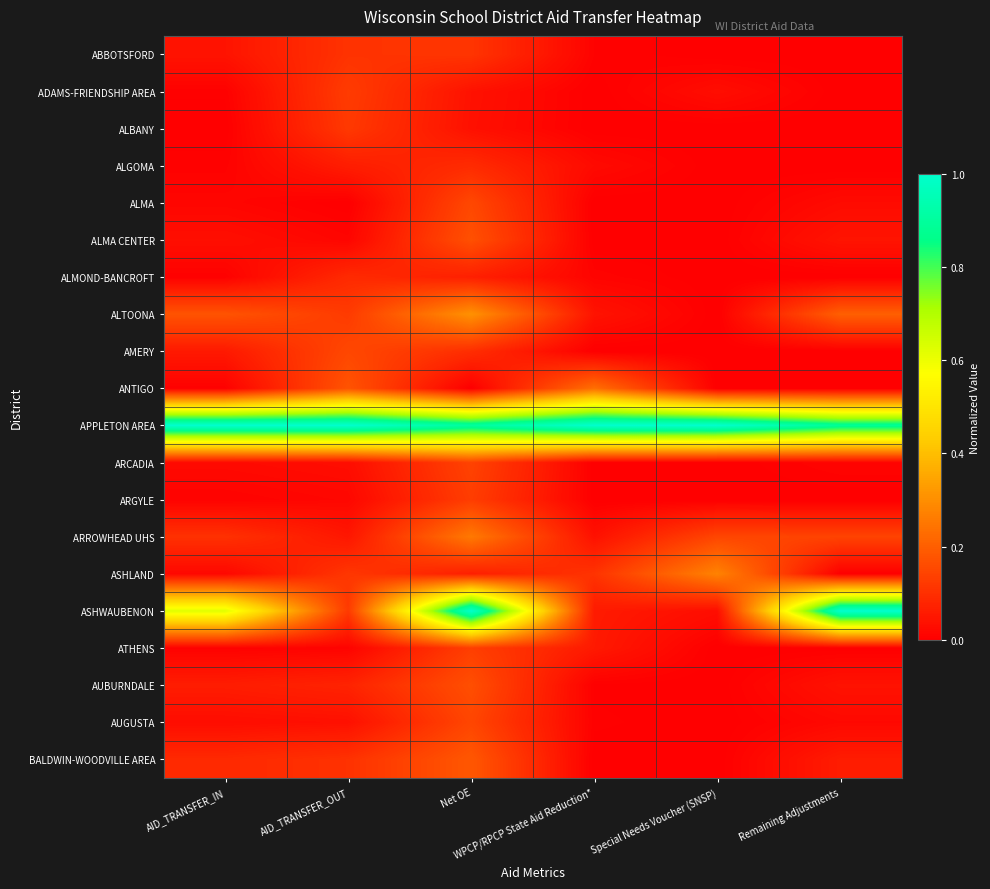

Which series changed the most between Net OE and WPCP/RPCP State Aid Reduction*?

ASHWAUBENON